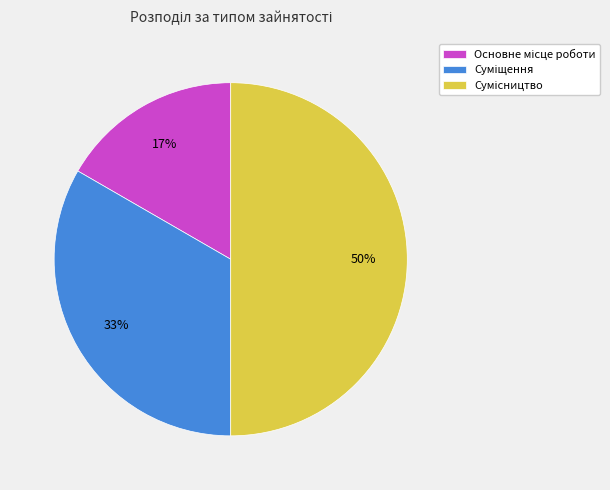

To the nearest percent, what is the difference between the largest and smallest slice percentages?

33%